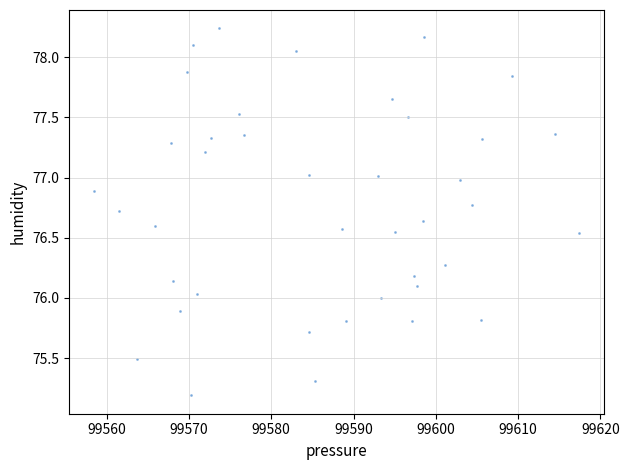

What is the range of X values (max minus min)?

59.0